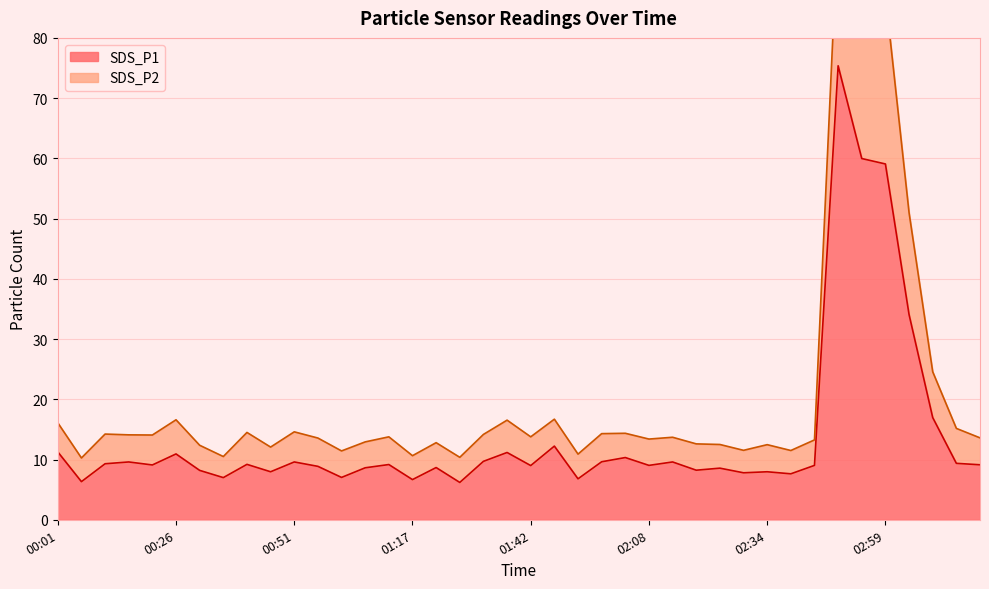

List the labels in order of SDS_P2 value, smallest first.

00:06, 01:27, 00:36, 01:17, 01:52, 01:01, 02:39, 02:29, 00:46, 00:31, 02:34, 02:24, 02:18, 01:22, 01:07, 02:44, 02:08, 00:56, 03:19, 02:13, 01:12, 01:42, 00:21, 00:16, 01:32, 00:11, 01:57, 02:03, 00:41, 00:51, 03:14, 00:01, 01:37, 00:26, 01:47, 03:09, 03:04, 02:54, 02:59, 02:49